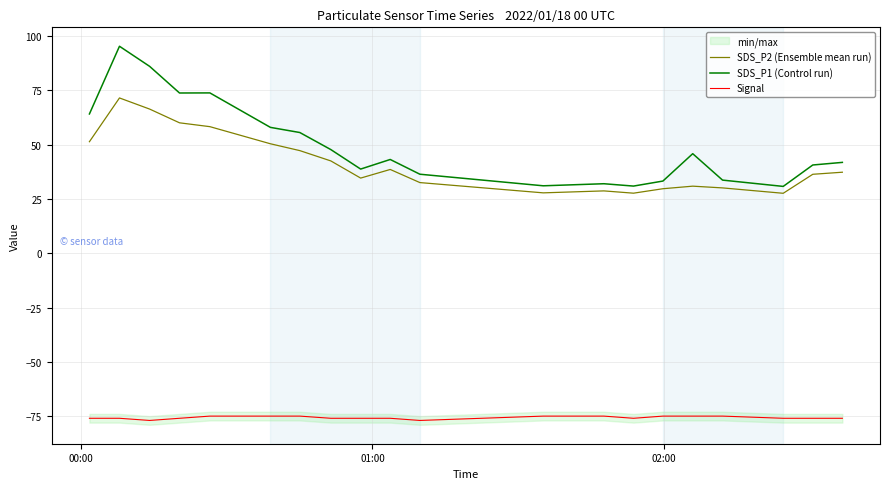

True or false: SDS_P1 (Control run) and Signal cross at least once.

False